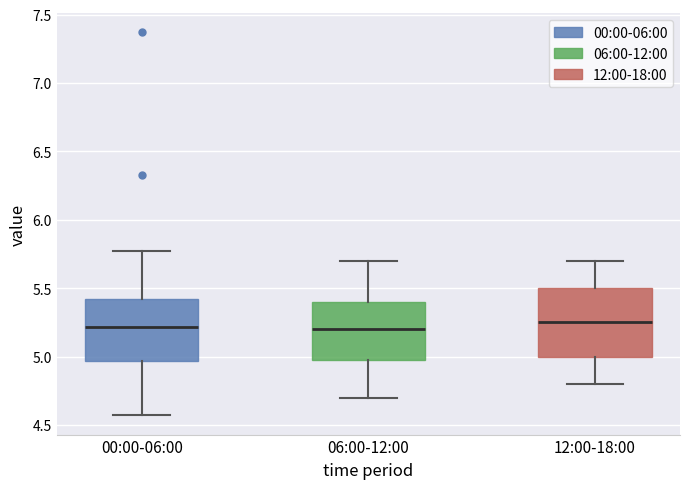

Reading left to right, transcribe this box plot: for each box, give where its median line is, the range the box spans, and where its two whiskers end, as read against the y-axis. The values are not printed on the chart, so give them approximately, as read against the axis.

00:00-06:00: median 5.20, box 4.95 to 5.40, whiskers 4.55 to 5.75
06:00-12:00: median 5.20, box 5.00 to 5.40, whiskers 4.70 to 5.70
12:00-18:00: median 5.25, box 5.00 to 5.50, whiskers 4.80 to 5.70